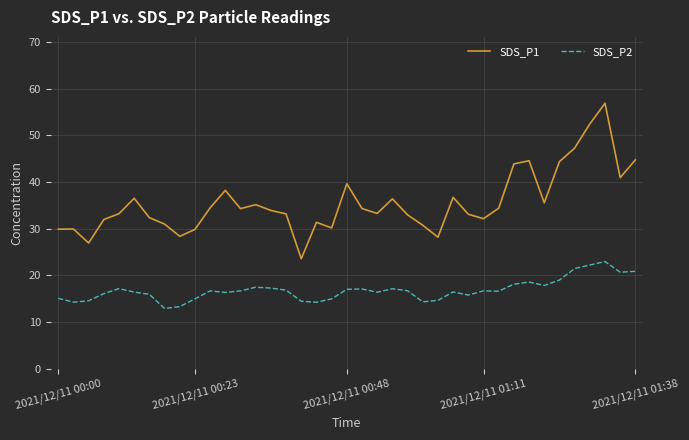

What is the maximum value shown in the chart?

56.9